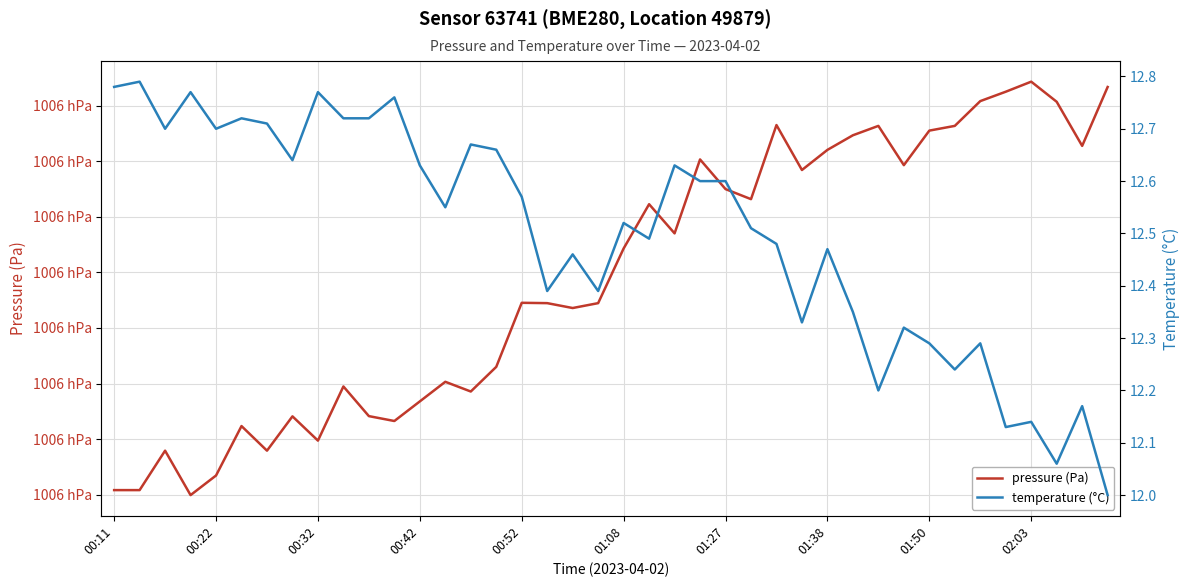

Is it true that pressure (Pa) equals 170664.9 at 01:27?

False